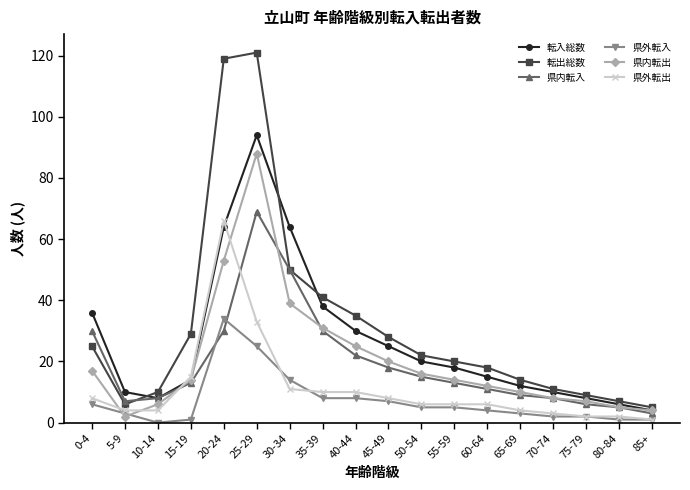

What is the difference between the maximum and second lowest values in the 転出総数 series?

115